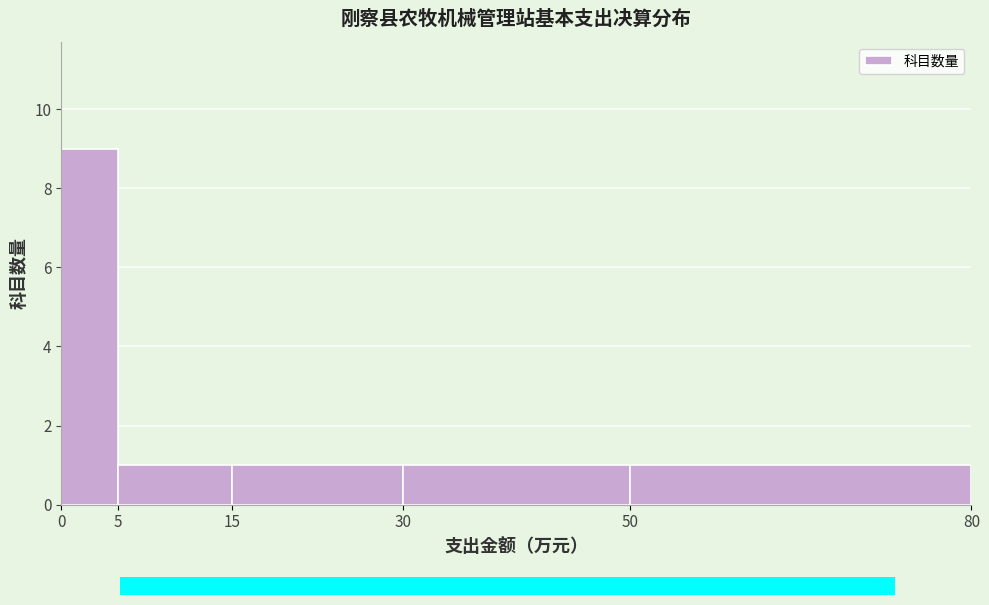

Reading left to right, list every bar in this chart as the range it spans on the x-axis followed by its height. The values are not printed on the chart, so give them approximately, as read against the axis.

0 to 5: 9
5 to 15: 1
15 to 30: 1
30 to 50: 1
50 to 80: 1